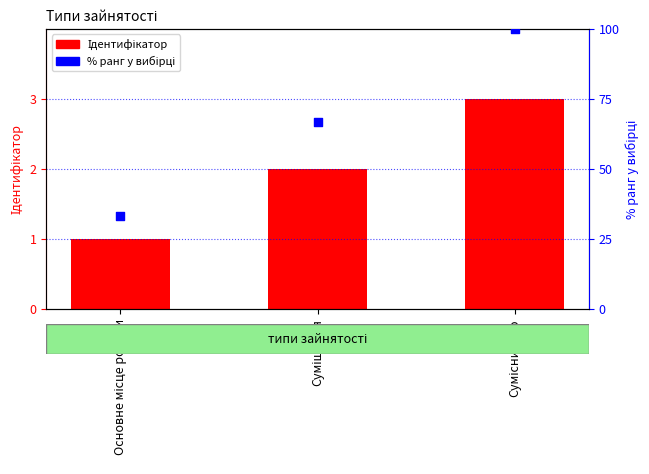

Which series has the largest Y range (max minus min)?

% ранг